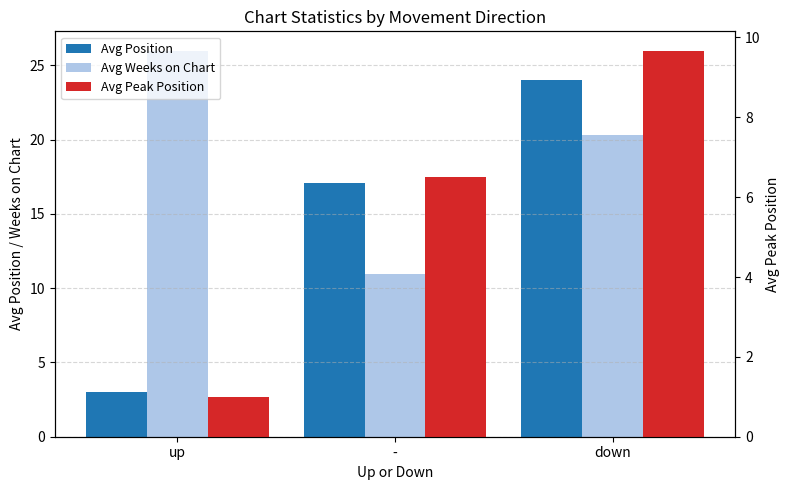

Reading left to right, transcribe all the data shown in this chart.

Avg Position: up=3.0	-=17.1	down=24.0
Avg Weeks on Chart: up=26.0	-=11.0	down=20.3
Avg Peak Position: up=1.0	-=6.5	down=9.7